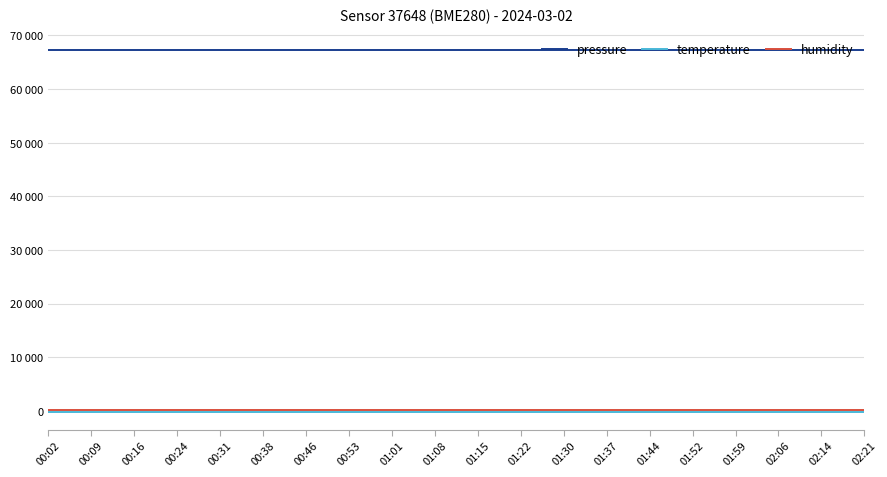

Between 00:53 and 00:24, which is larger?

00:53